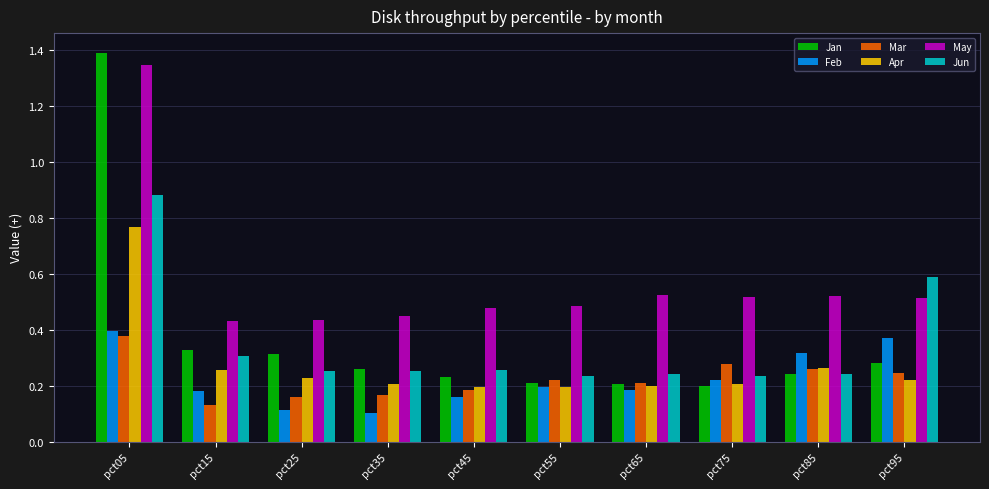

Is the value of Feb at pct95 greater than the value of Apr at pct75?

Yes